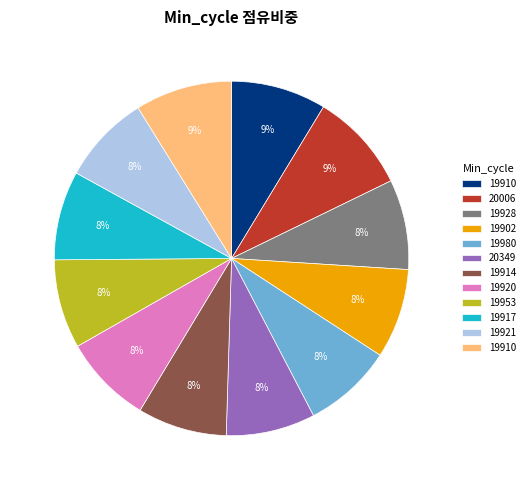

Does any single category account for the majority?

No